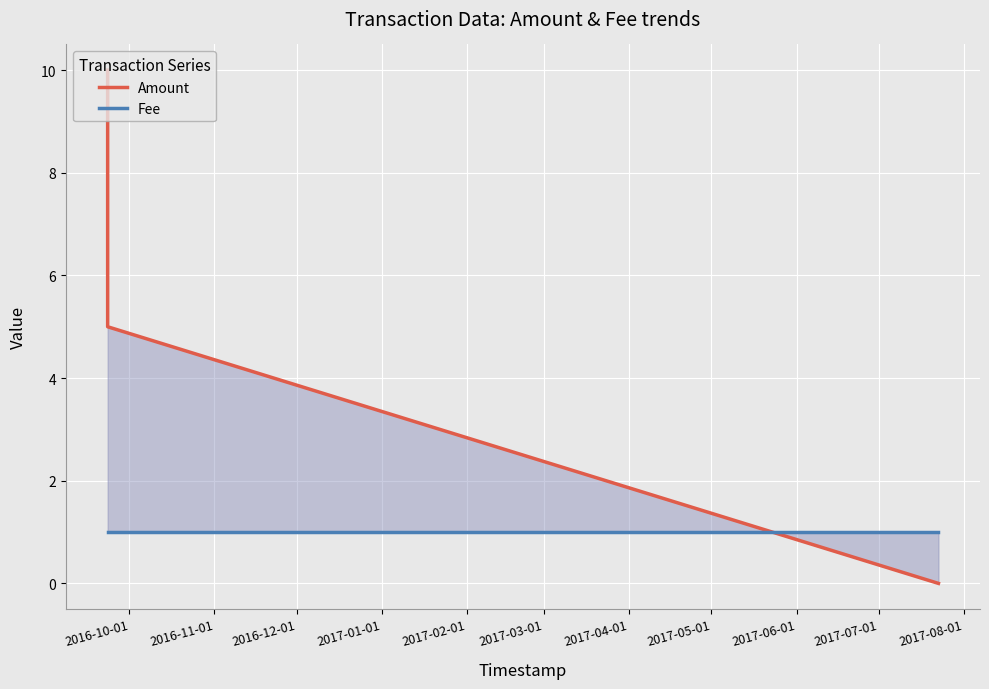

How many lines are shown in the chart?

2